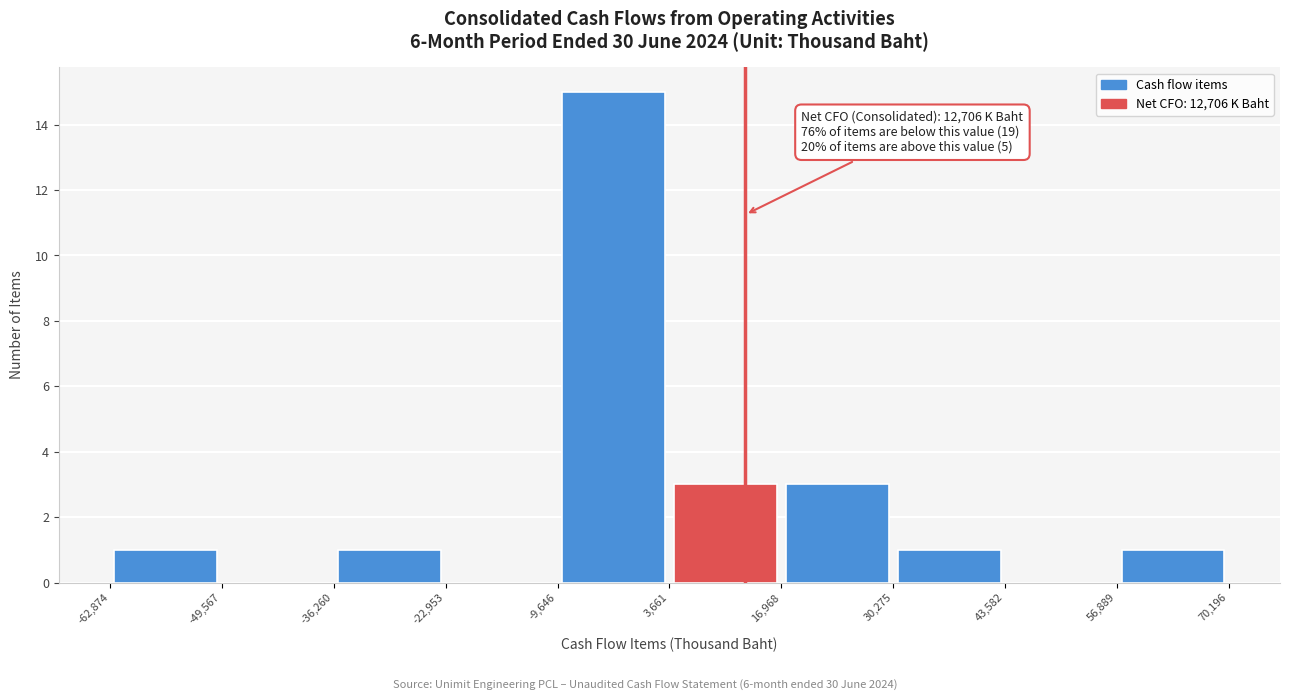

Over which range of the x-axis is the bar tallest?

-9,646 to 3,661